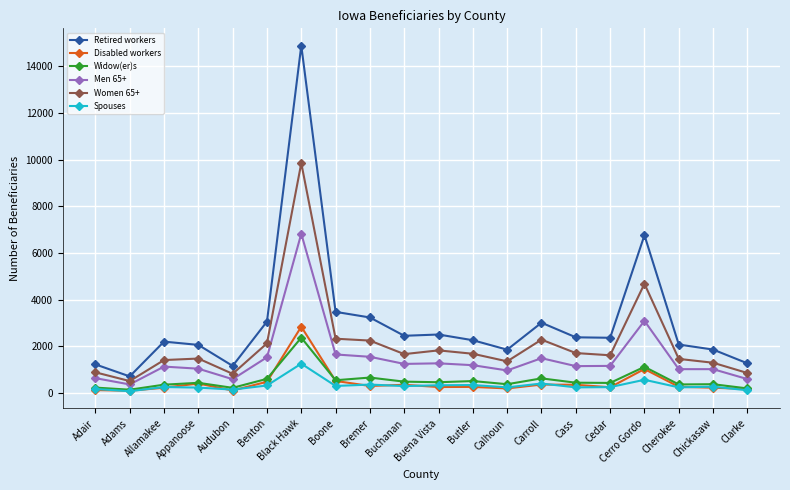

True or false: Disabled workers has a value of 2845 at Black Hawk.

True